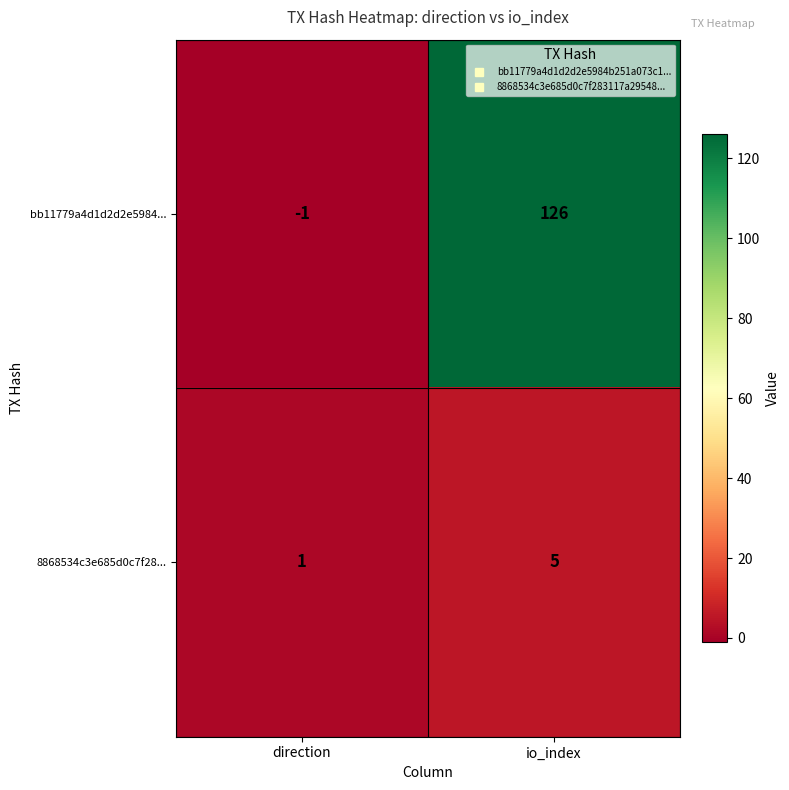

What is the sum of all 8868534c3e685d0c7f28... values?

6